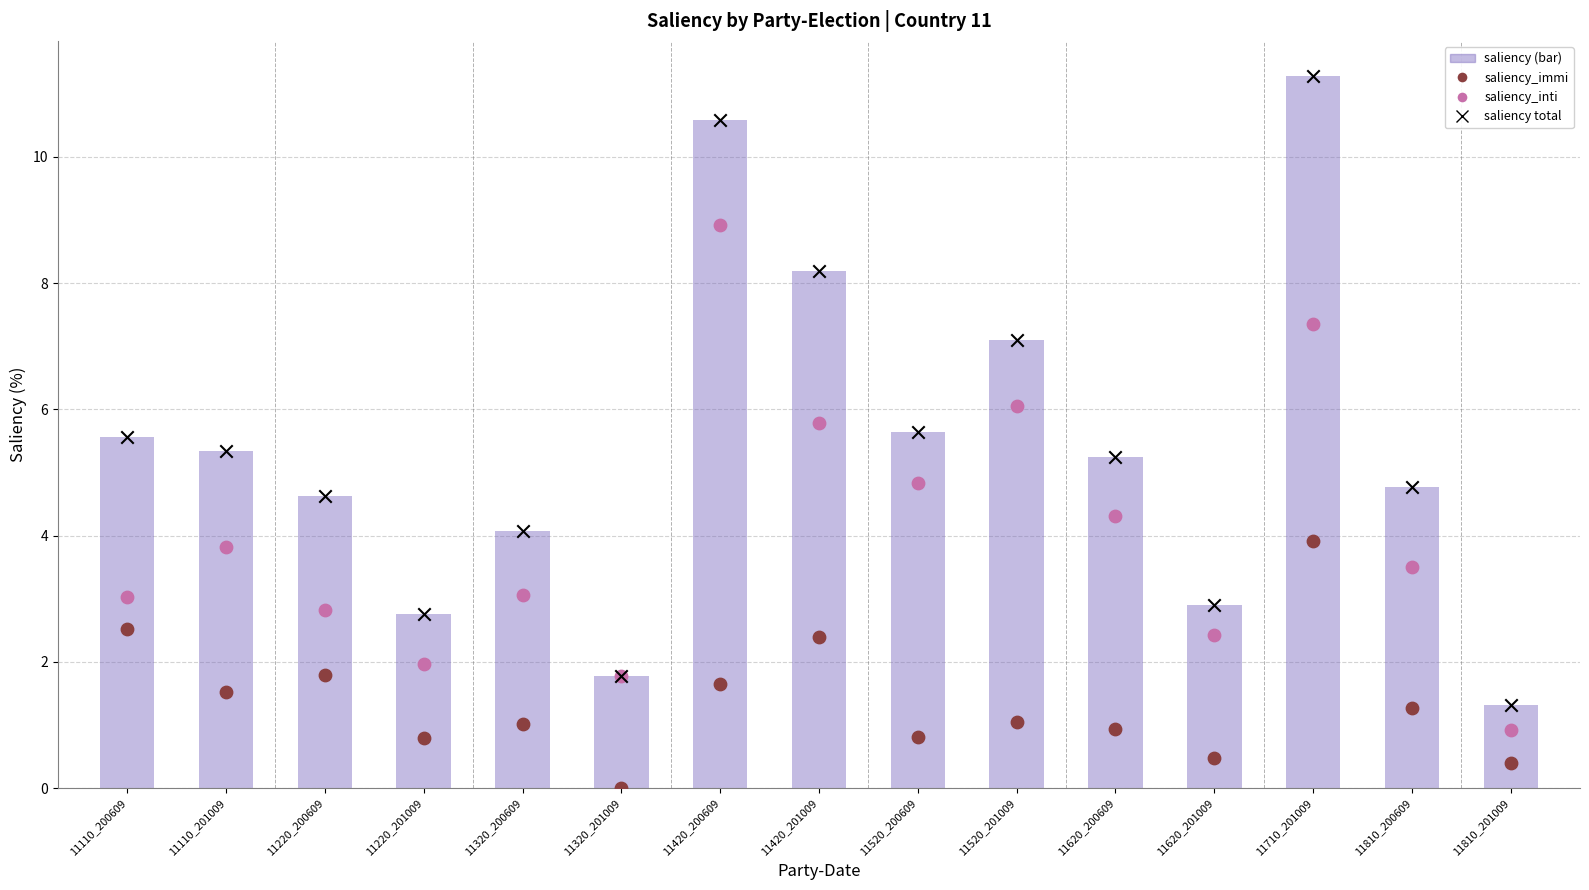

Which series contains the highest Y value?

saliency